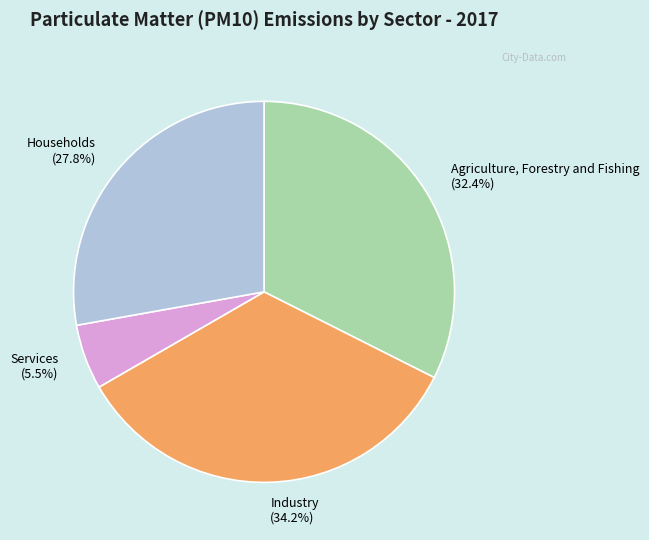

Which slice is the largest?

Industry